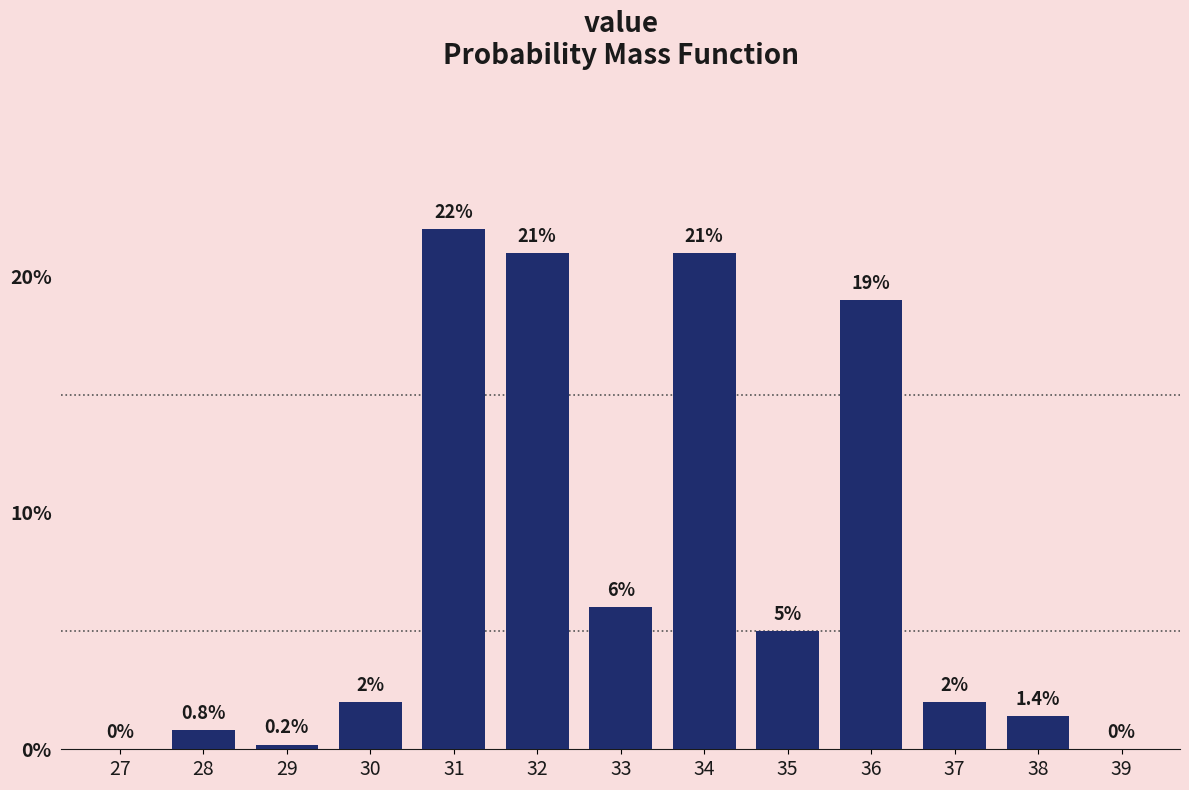

Reading right to left, what are all the values shown in this chart?

39=0.0	38=1.4	37=2.0	36=19.0	35=5.0	34=21.0	33=6.0	32=21.0	31=22.0	30=2.0	29=0.2	28=0.8	27=0.0